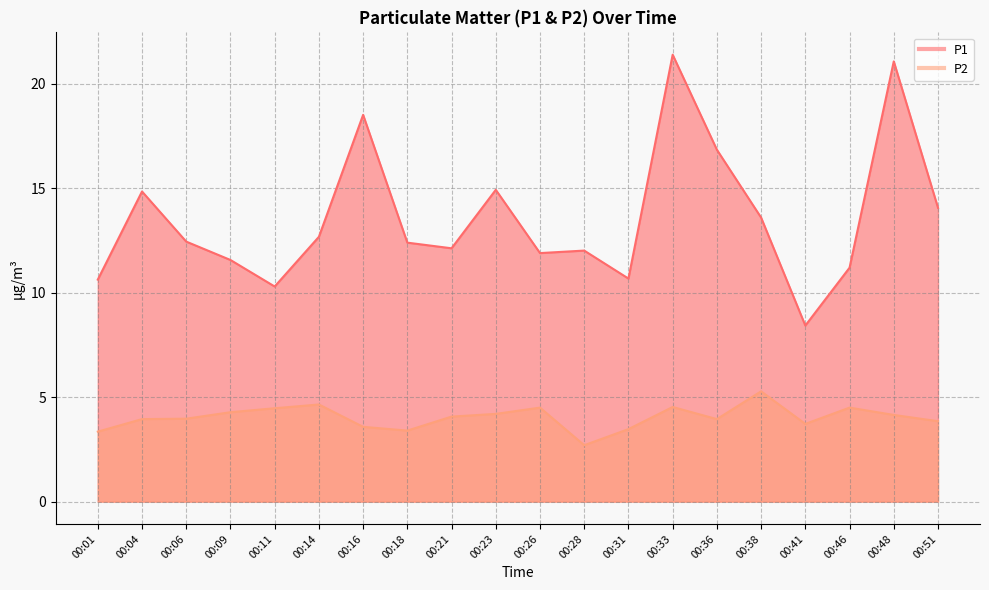

What is the smallest value displayed?

2.7